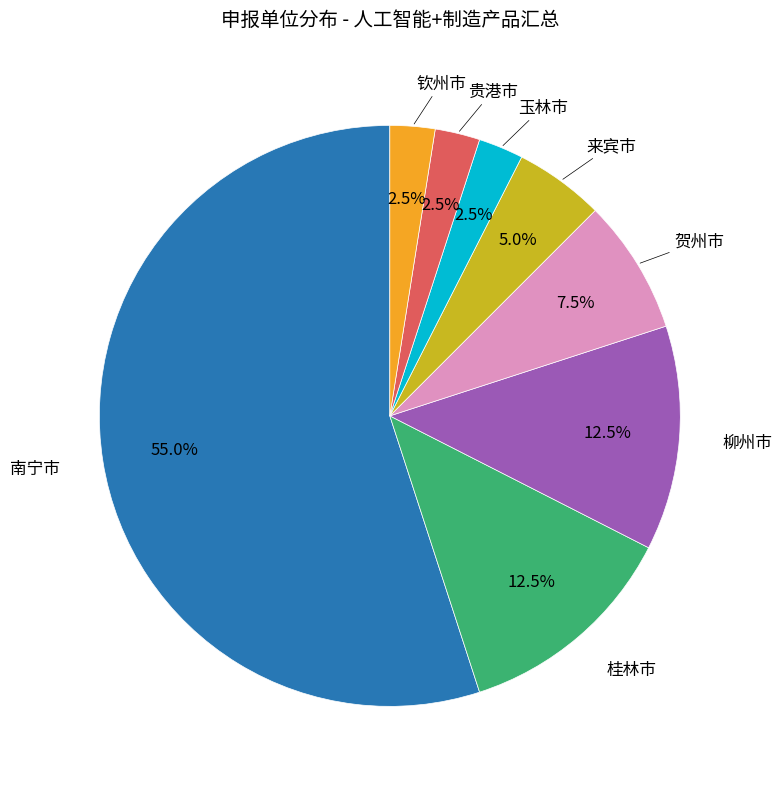

Does any single category account for the majority?

Yes